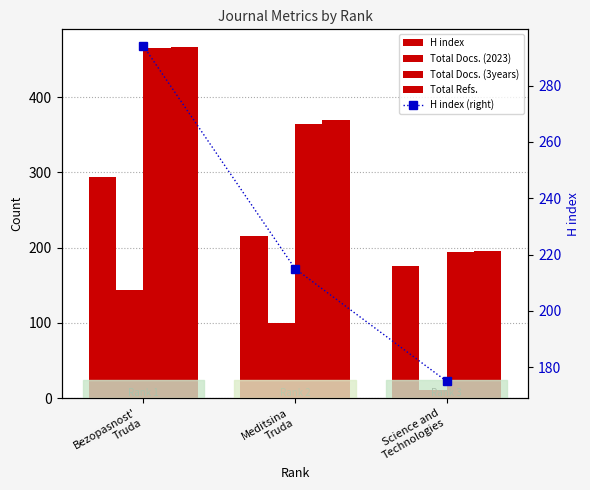

What is the approximate value of H index at Meditsina
Truda?

215